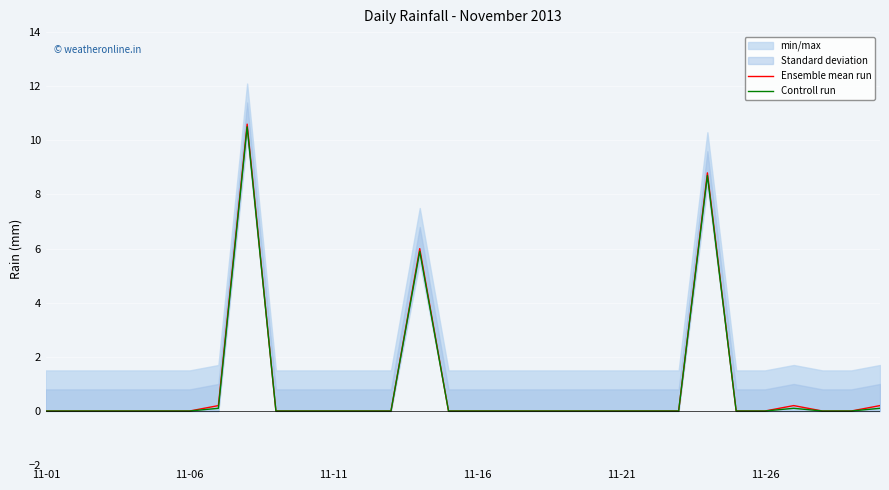

What is the sum of all Ensemble mean run values?

26.0